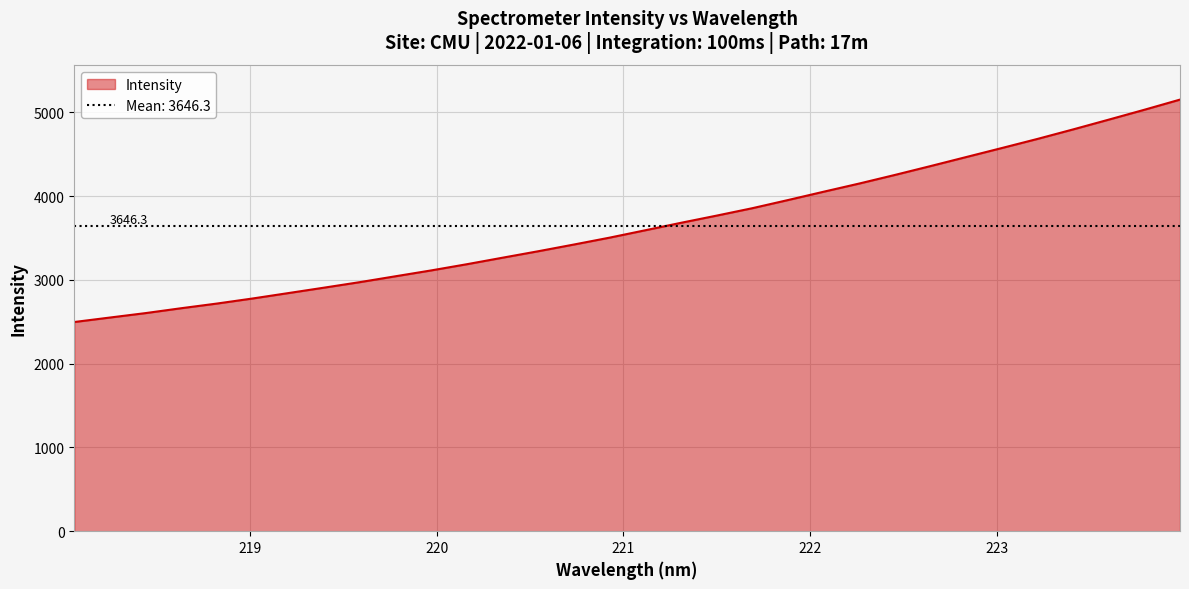

At which category does the chart reach its minimum across all series?

218.0596